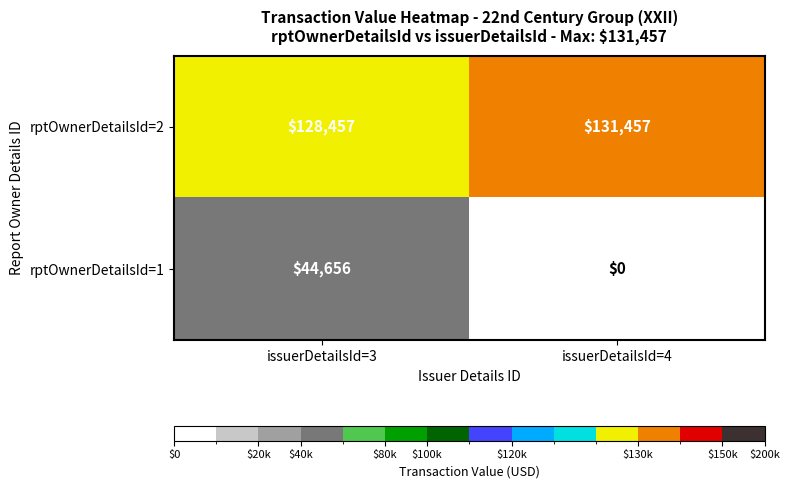

Reading right to left, what are all the values shown in this chart?

rptOwnerDetailsId=2: 131457	128457
rptOwnerDetailsId=1: 0	44656